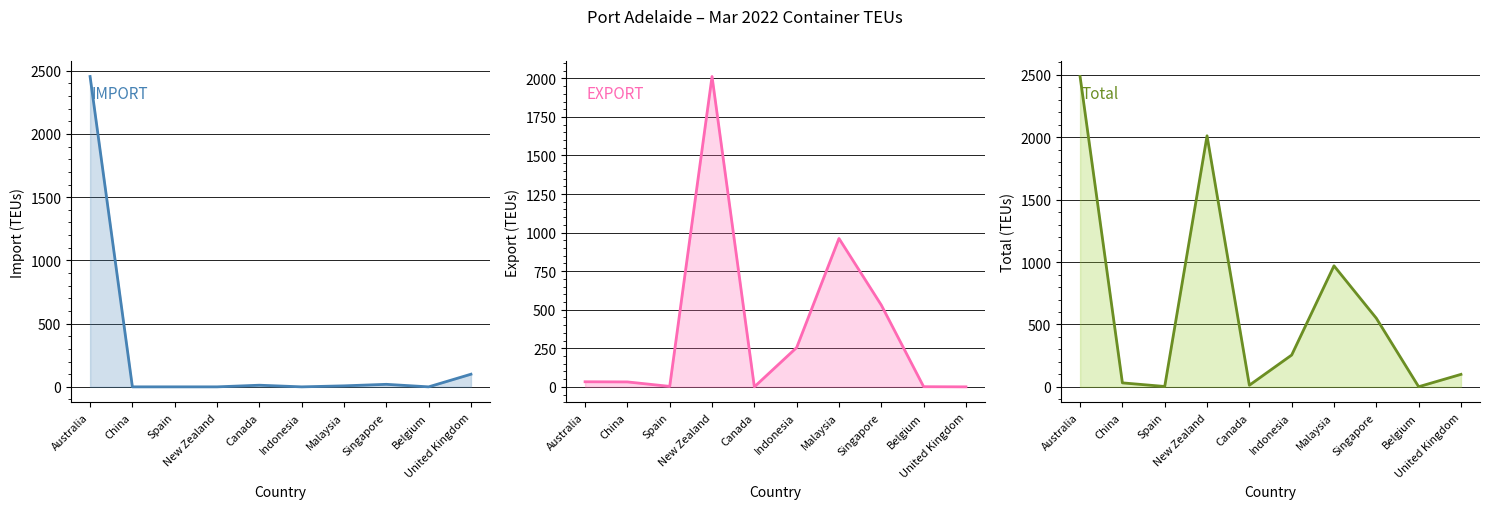

What is the total value across all series at Canada?

26